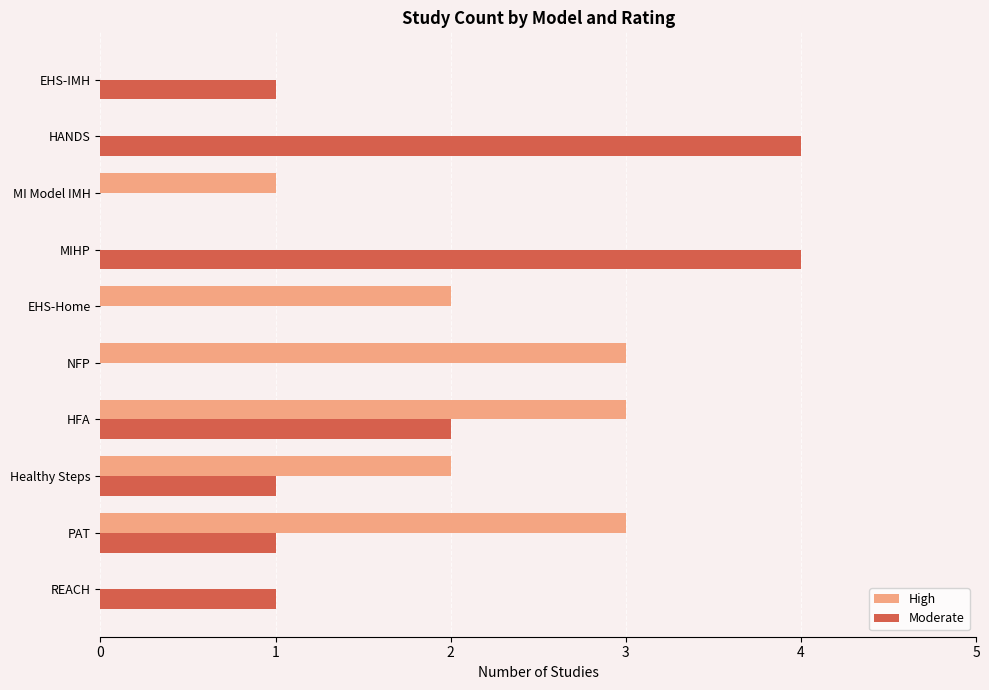

Which series has the largest range (max minus min)?

Moderate